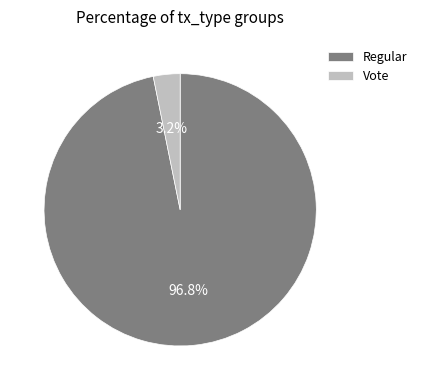

Rank the categories by value from highest to lowest.

Regular, Vote